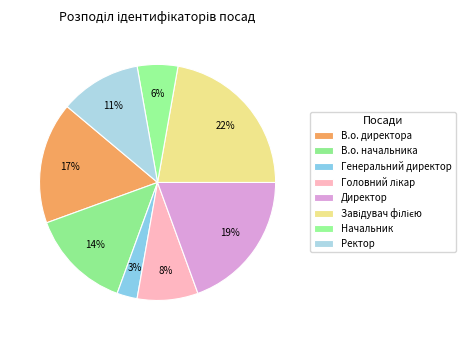

To the nearest percent, what percentage of the pie is Ректор?

11%